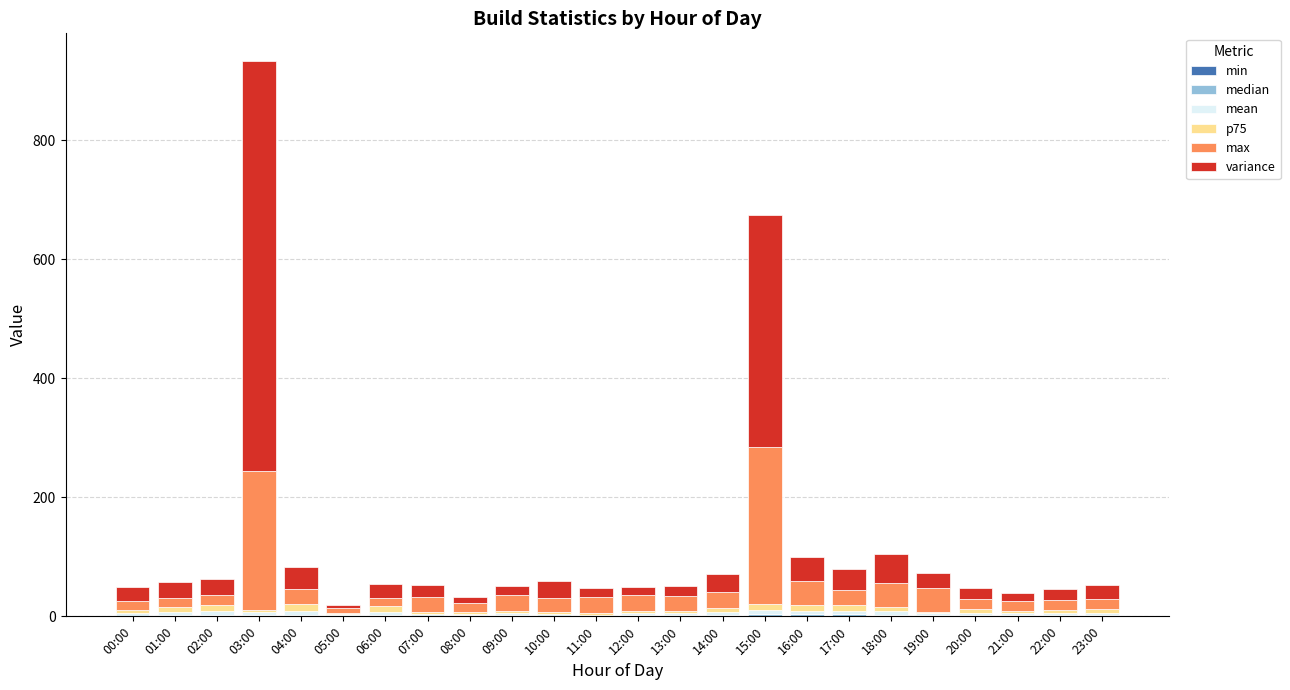

At which category is the sum across all series the highest?

03:00